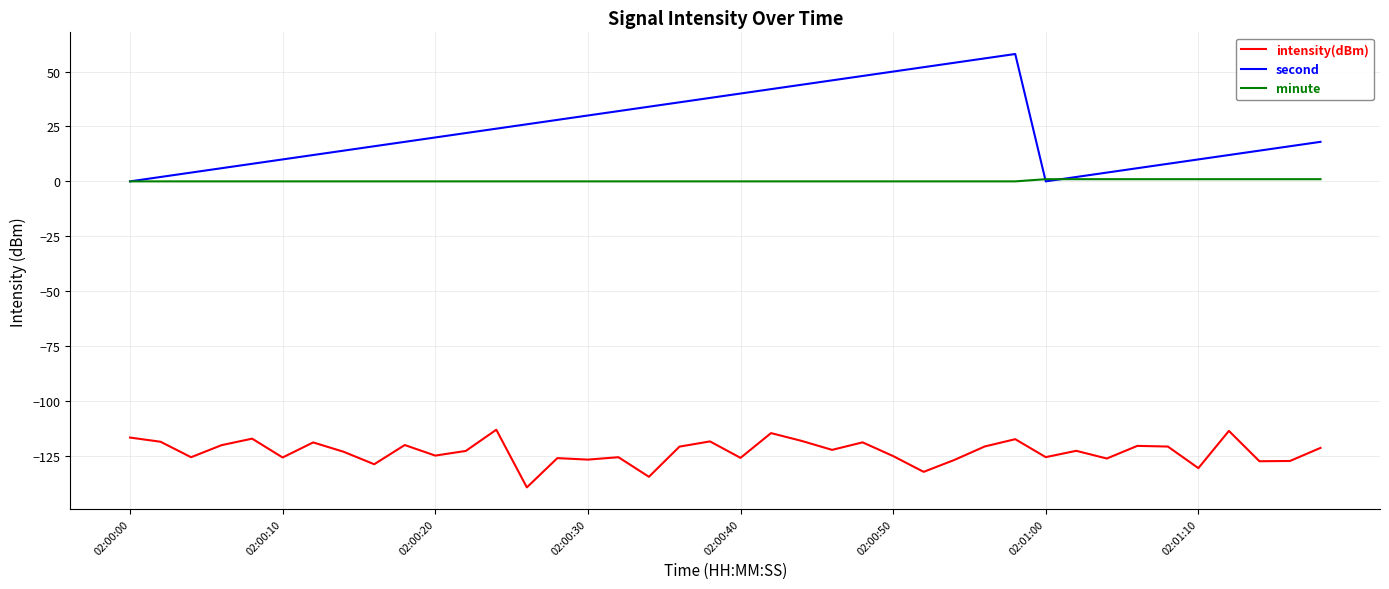

What are all the series names shown in the legend?

intensity(dBm), second, minute